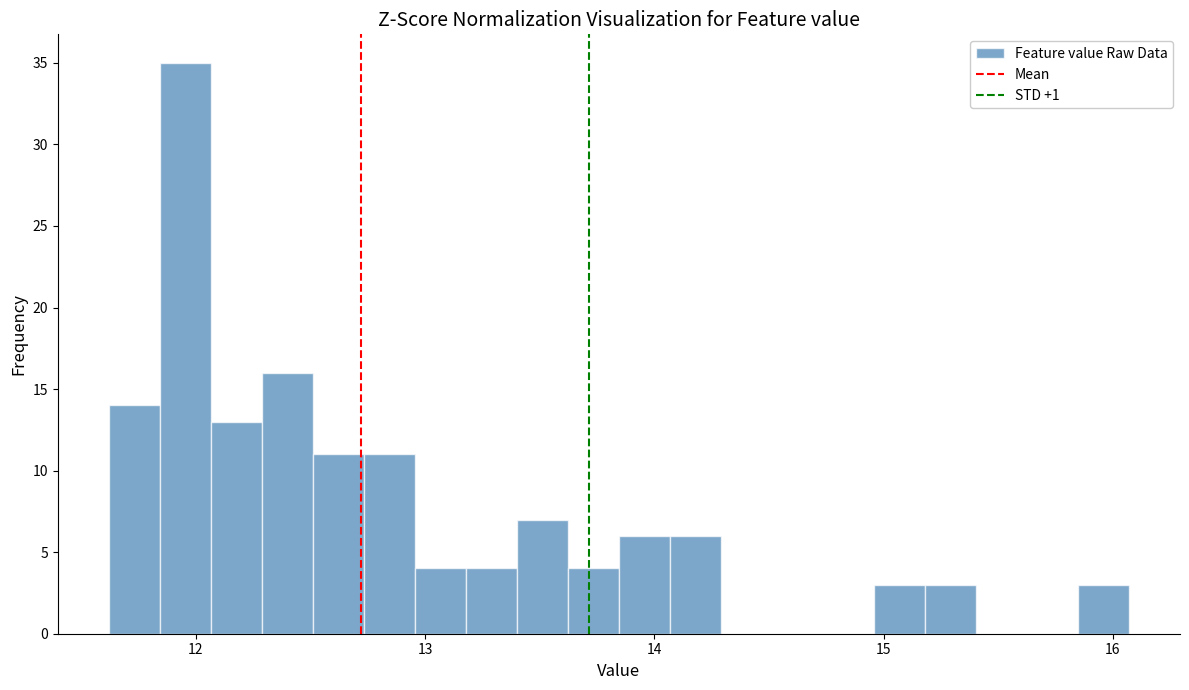

Read against the x-axis, roughly where is the centre of the tallest bar?

12.0